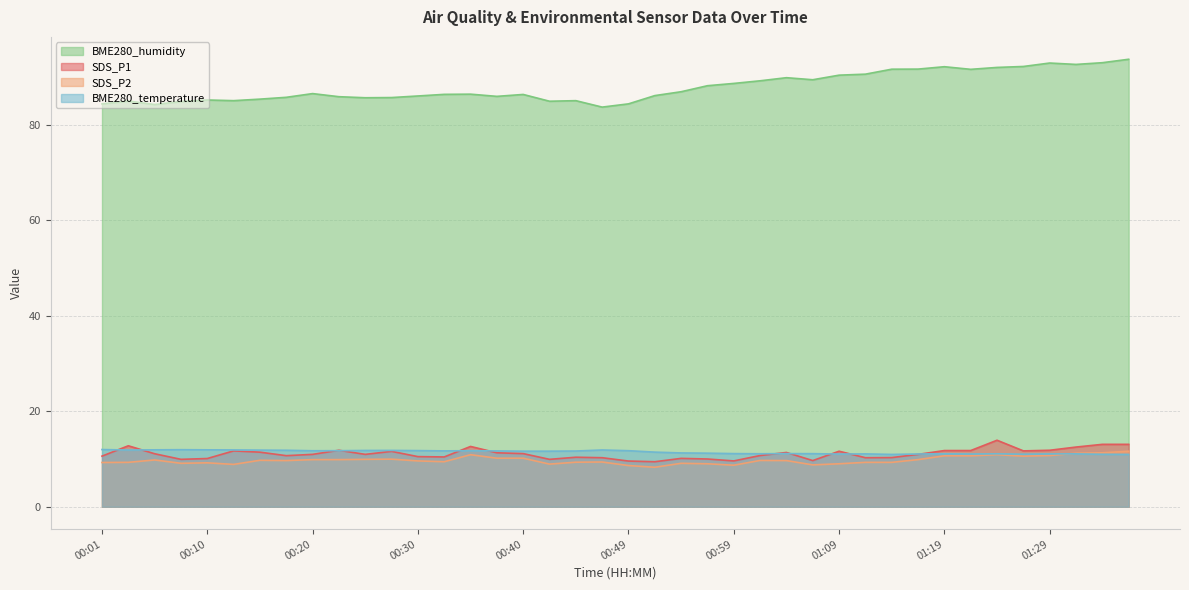

List the labels in order of SDS_P2 value, largest first.

01:36, 01:34, 01:31, 00:35, 01:24, 01:29, 01:19, 01:21, 01:26, 00:37, 00:40, 00:27, 00:25, 00:20, 00:23, 01:16, 00:05, 00:15, 01:02, 00:18, 01:04, 00:30, 00:32, 00:47, 00:45, 00:03, 01:11, 01:14, 00:01, 00:10, 00:08, 00:54, 00:57, 01:09, 00:42, 00:13, 01:06, 00:59, 00:49, 00:52